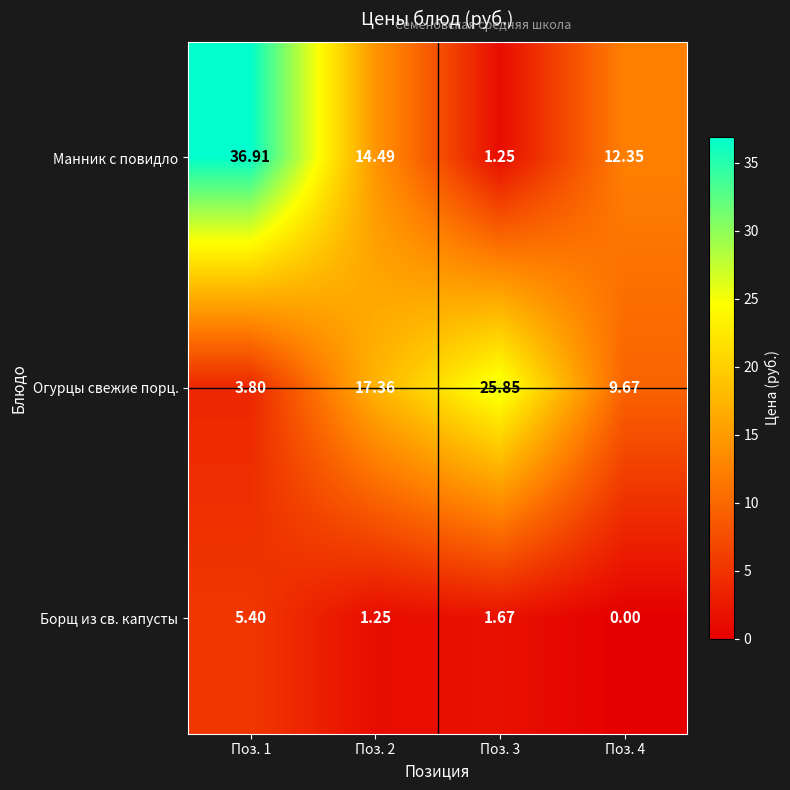

Which series has the largest total across all categories?

Манник с повидло